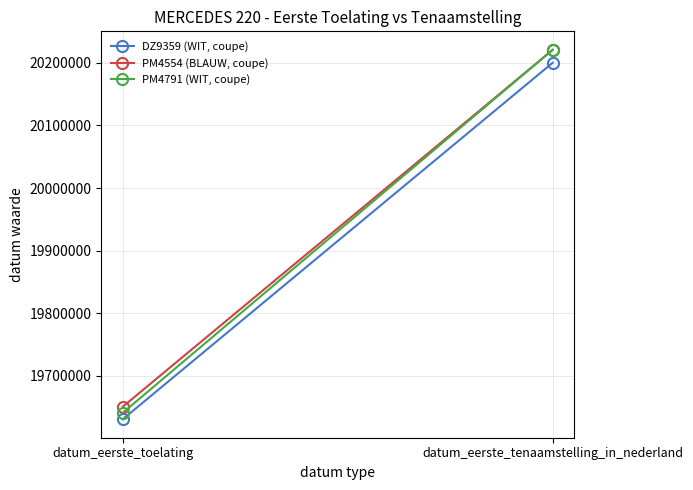

What is the label of the 1st point from the left?

datum_eerste_toelating